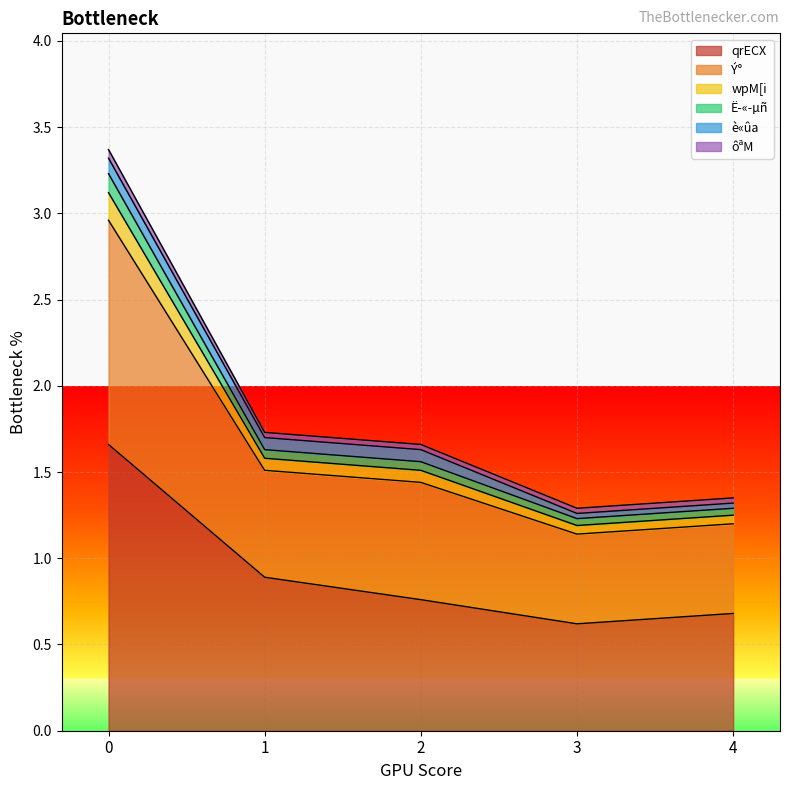

What is the minimum value for qrECX?

0.6